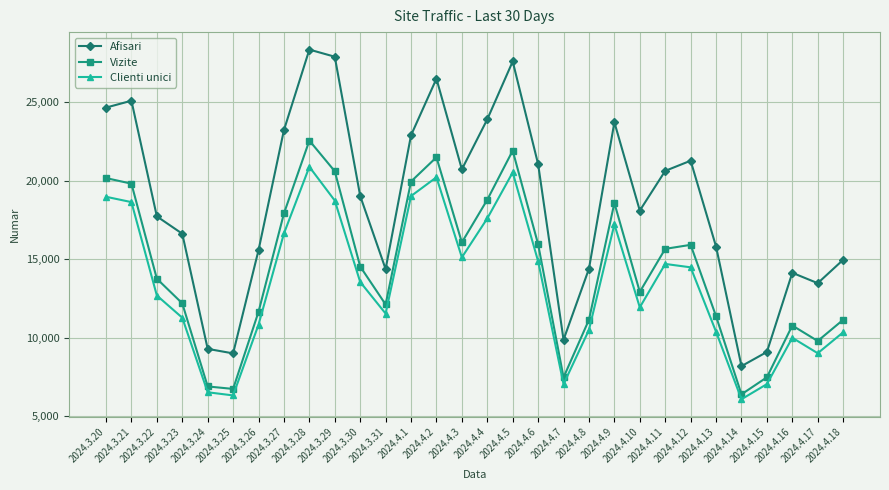

Is it true that Afisari equals 14968 at 2024.4.18?

True